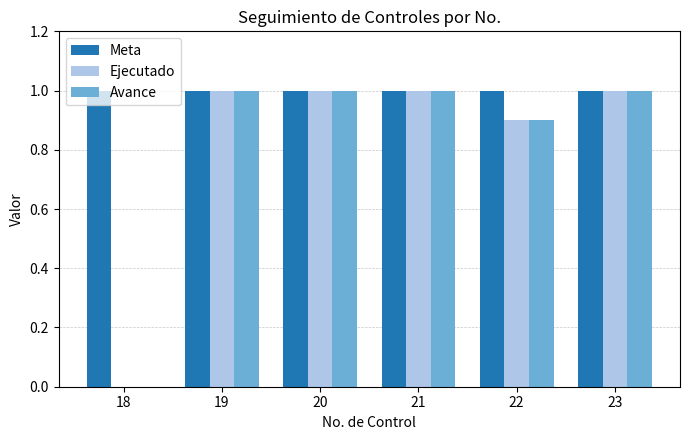

What is the sum of all Ejecutado values?

4.9